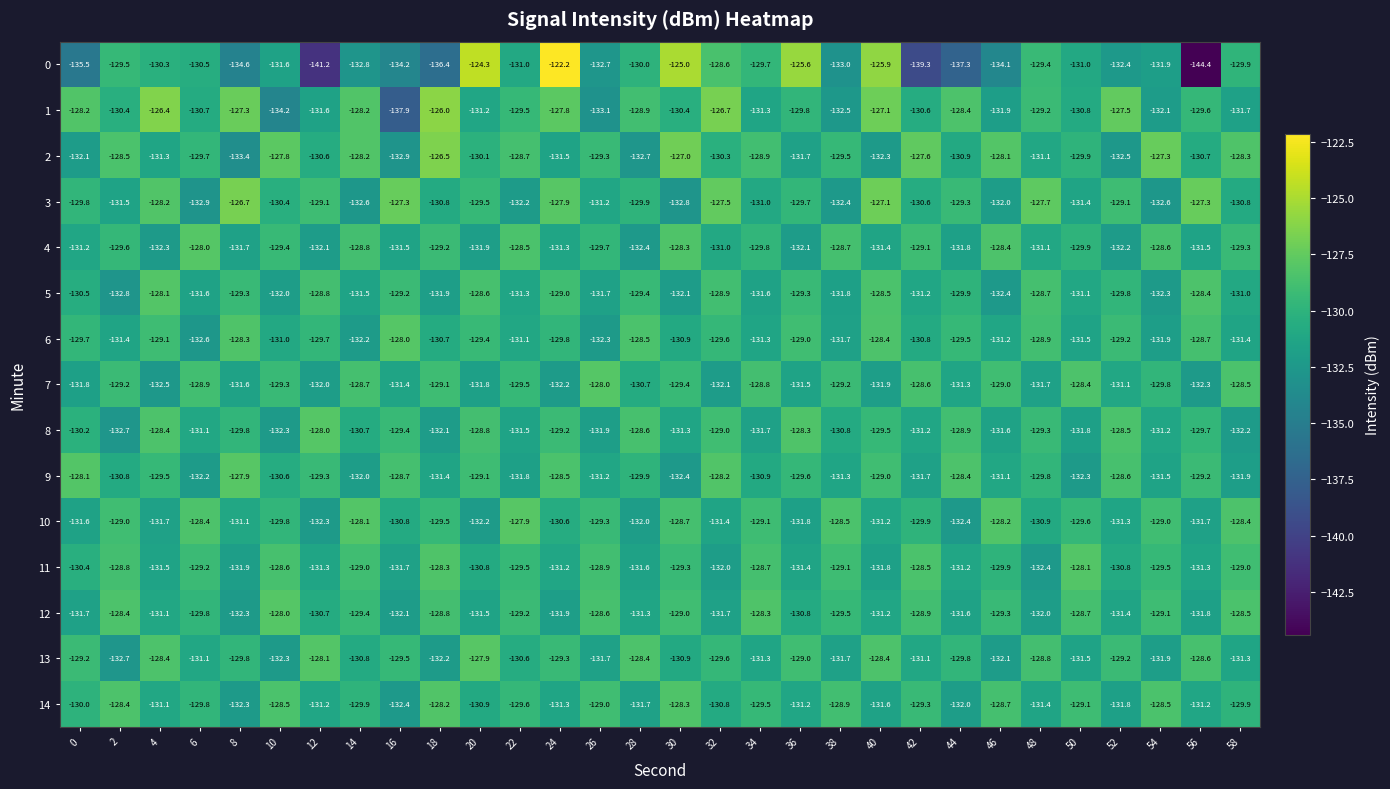

At which category does the chart reach its minimum across all series?

56